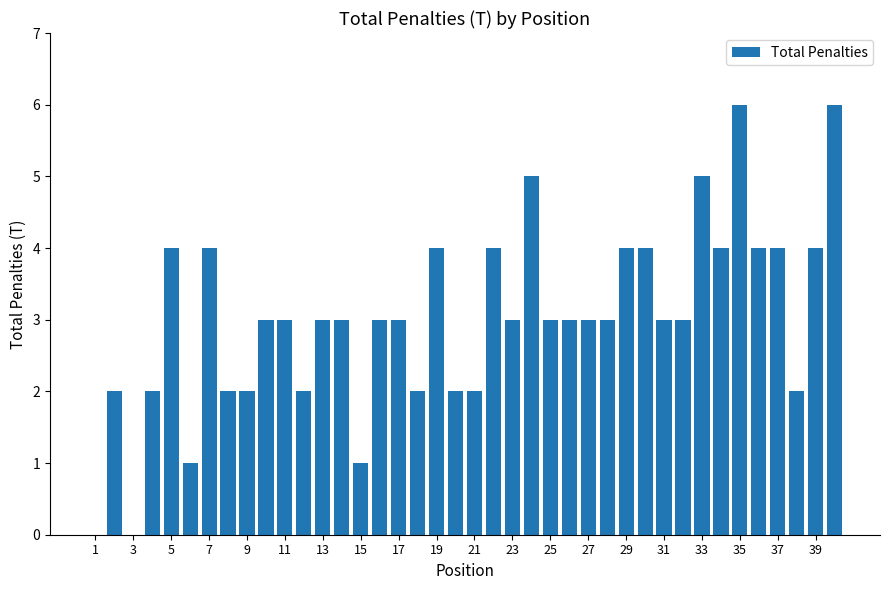

What is the maximum value shown in the chart?

6